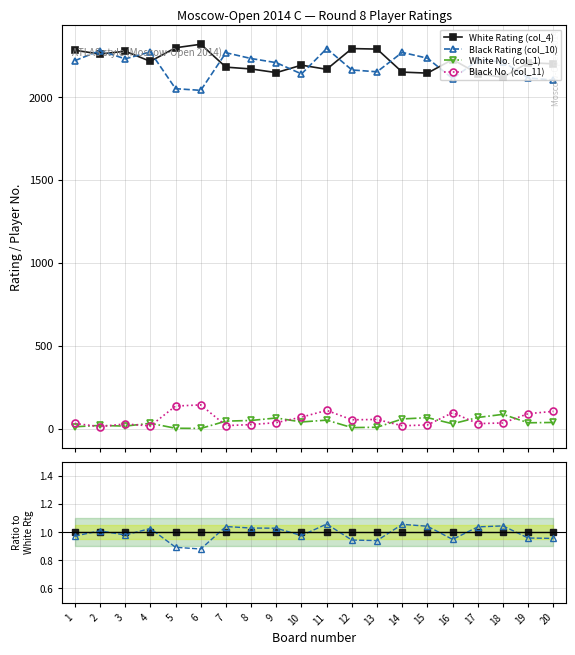

The value of Black Rating (col_10) at 3 is 0.3. True or false?

False